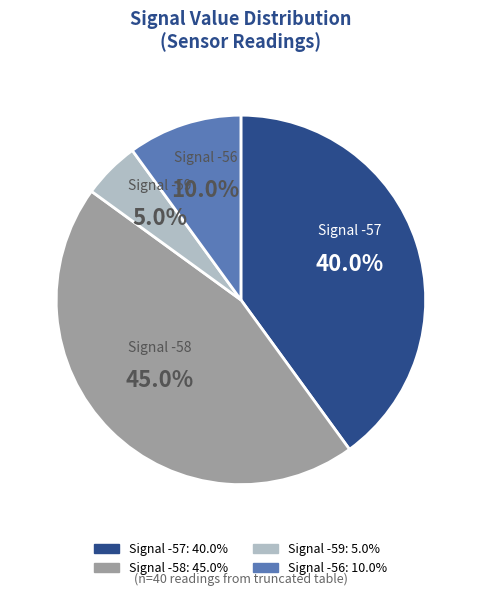

Is there any slice that represents more than half of the pie?

No